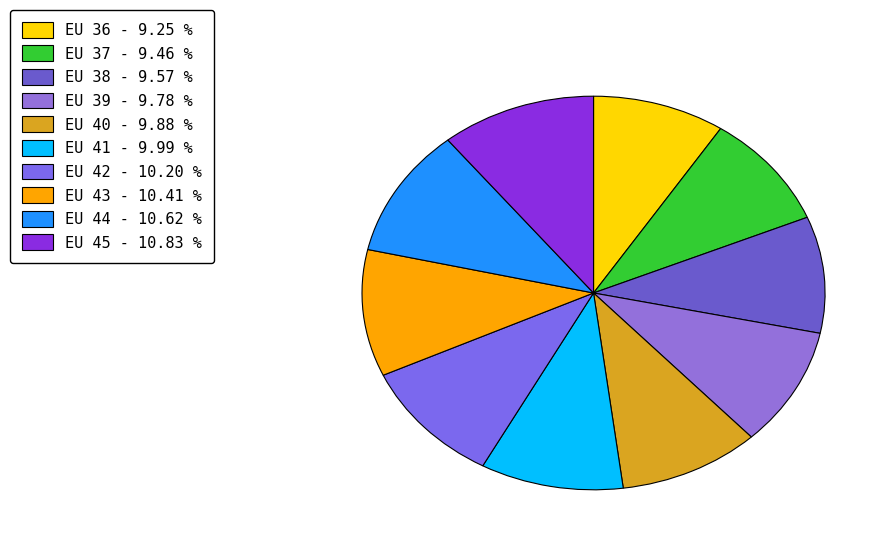

To the nearest percent, what is the average slice percentage?

10%